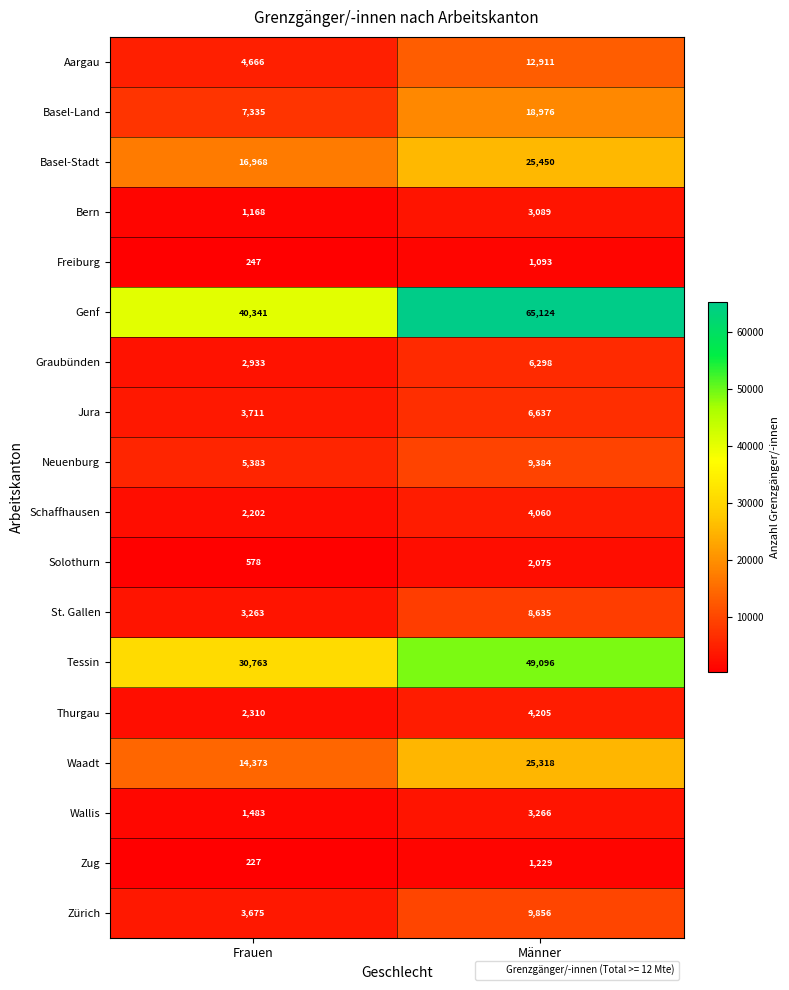

What is the difference between the maximum and minimum values in the Bern series?

1921